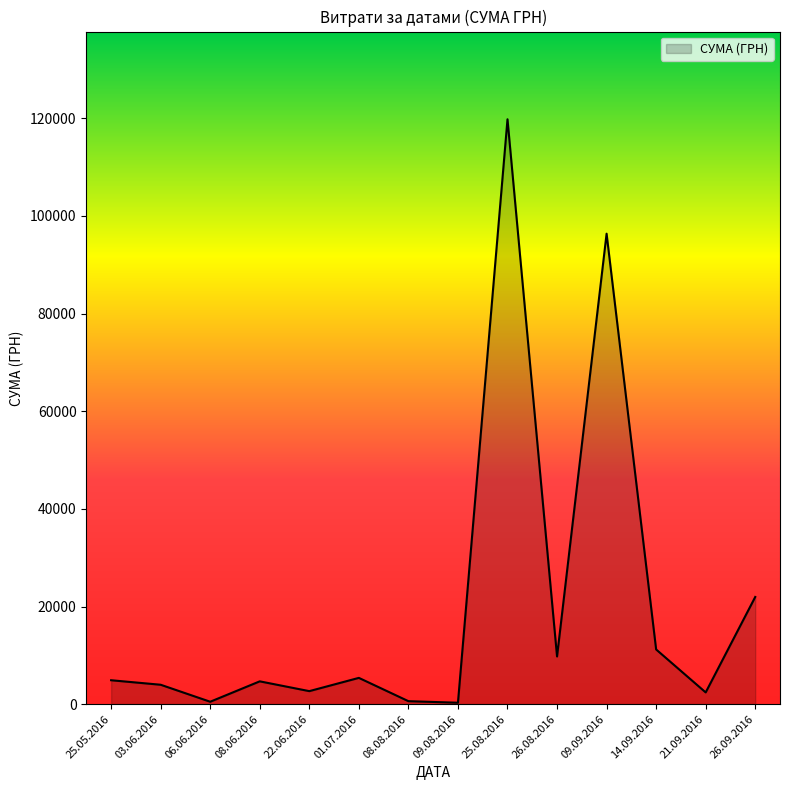

The value at 25.08.2016 is 163853.3. True or false?

False